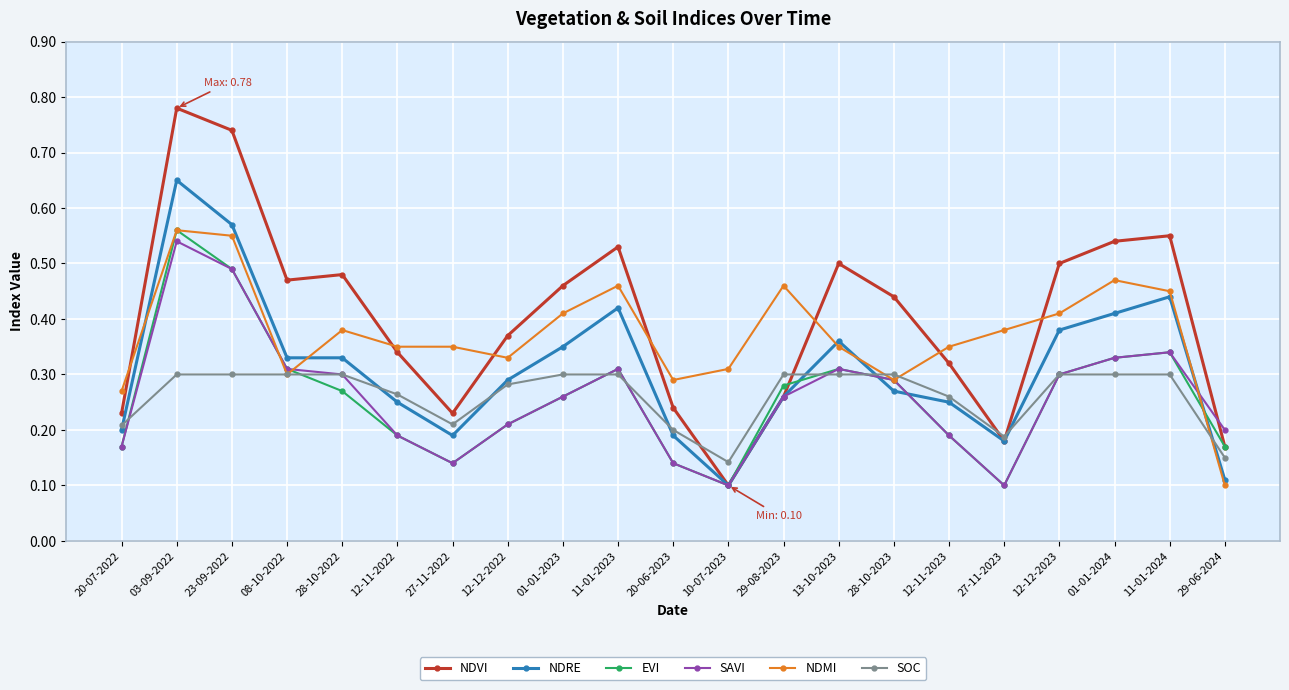

True or false: NDMI has a value of 0.2 at 29-06-2024.

False